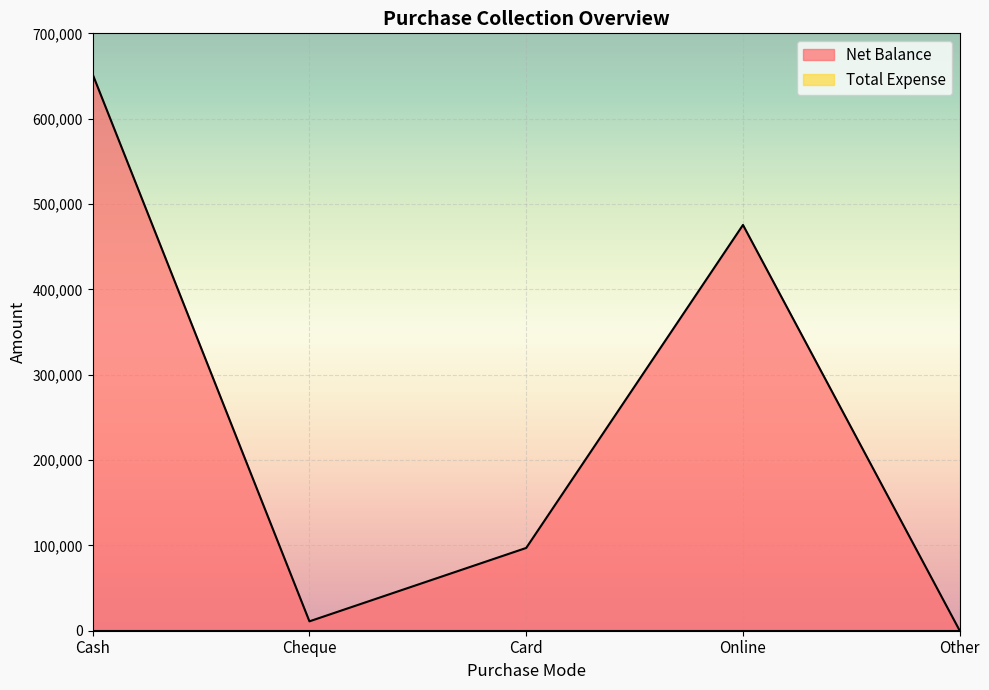

What is the sum of the values at Online and Cheque?

486494